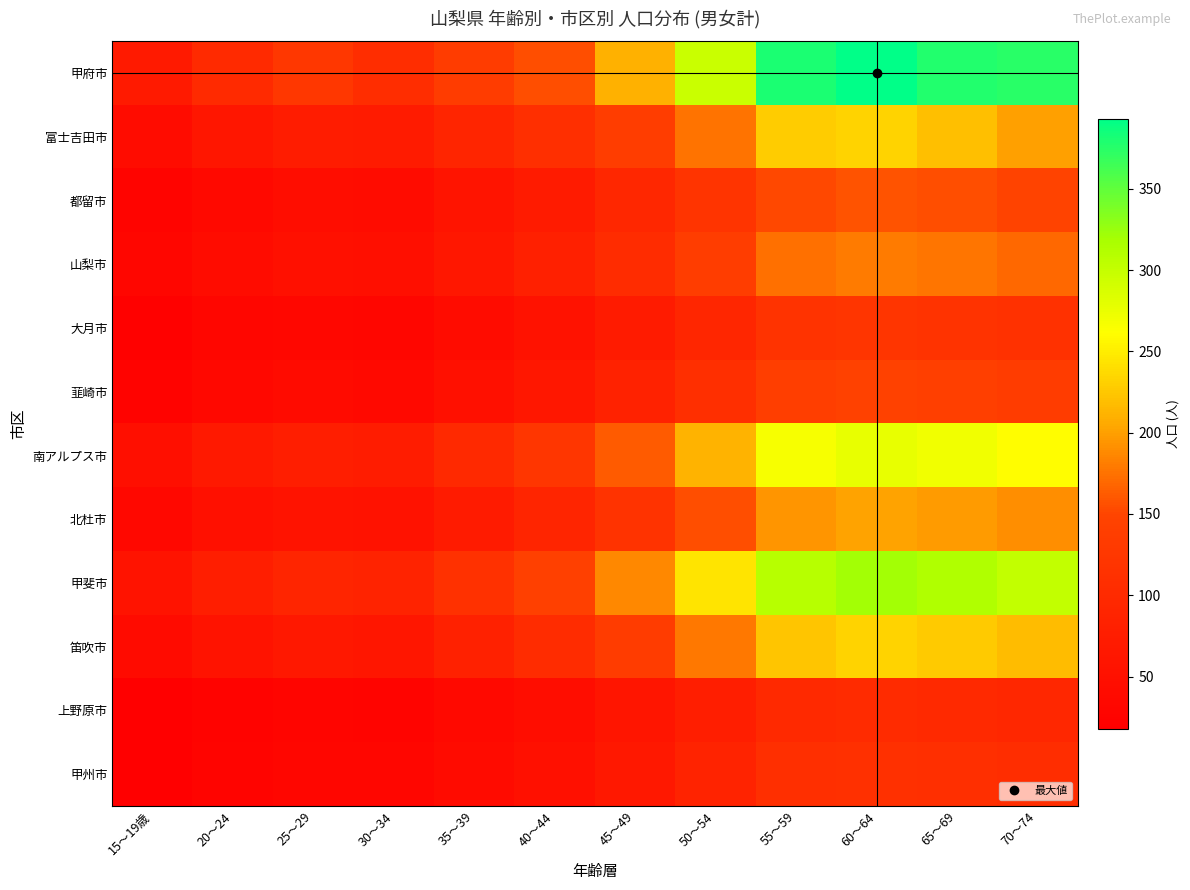

What is the smallest value displayed?

18